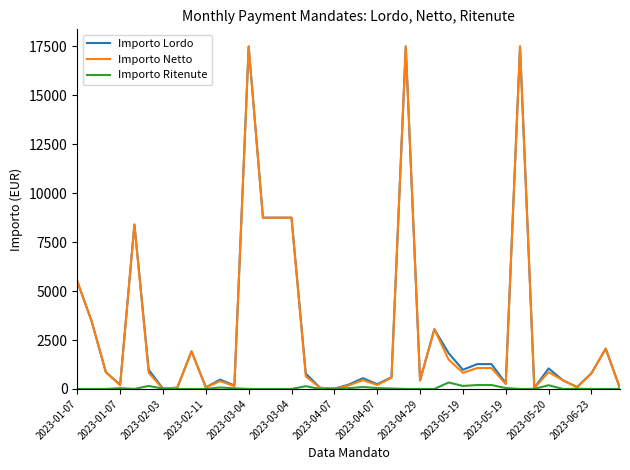

What is the greatest value displayed?

17500.0